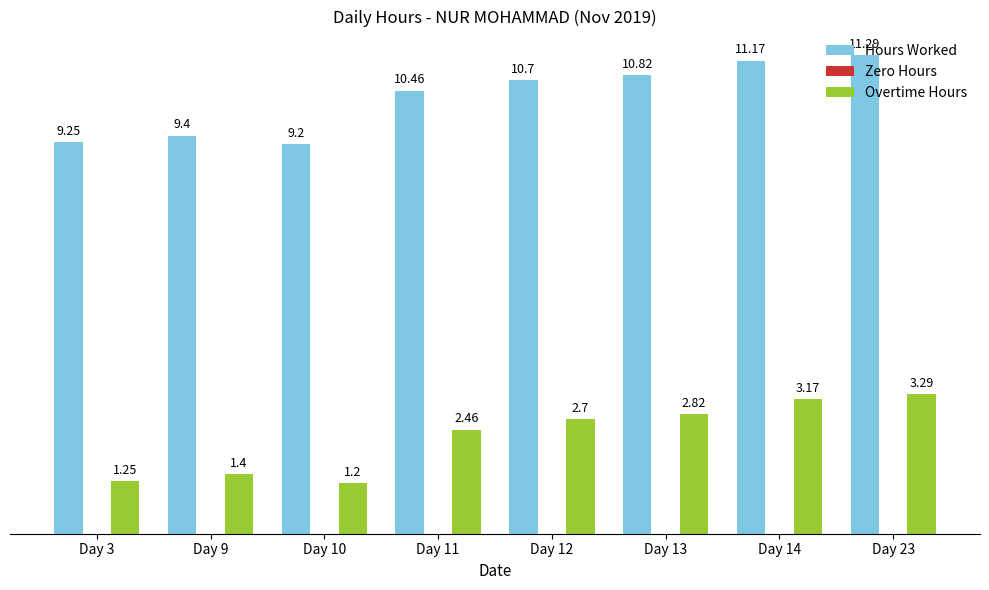

What is the total value across all series at Day 9?

10.8